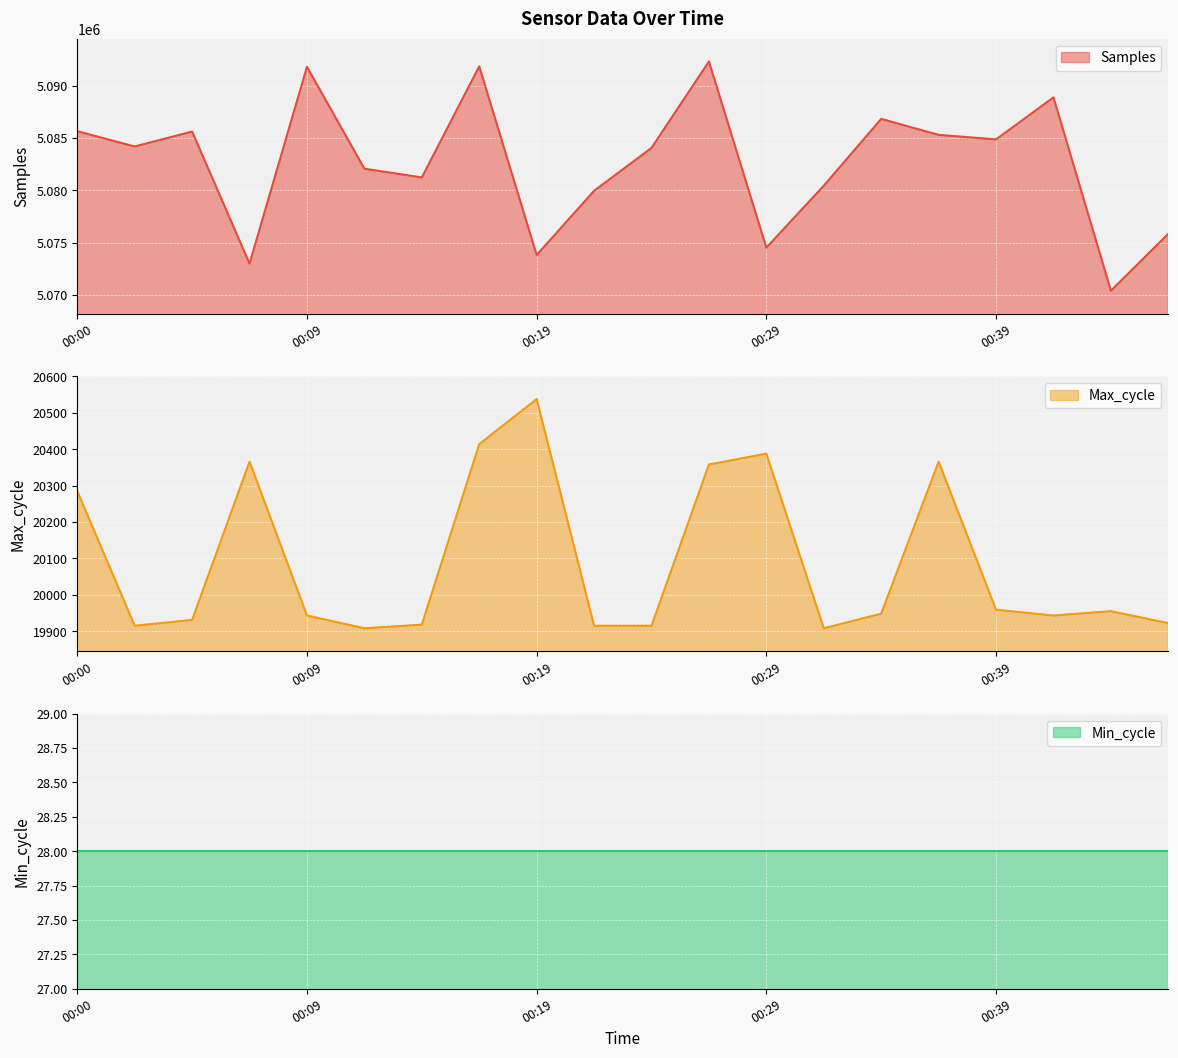

How many values in the Max_cycle series exceed 19948?

9